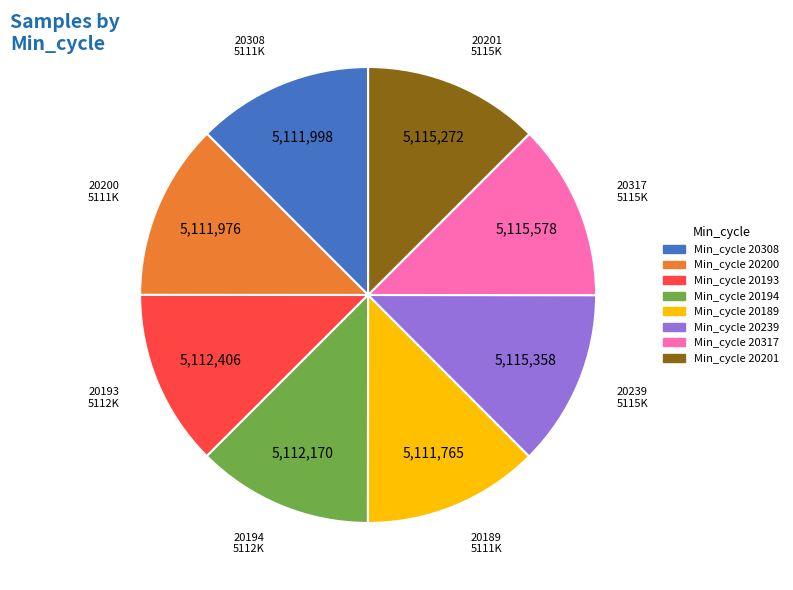

Is it true that 20189 is 4% of the pie?

False